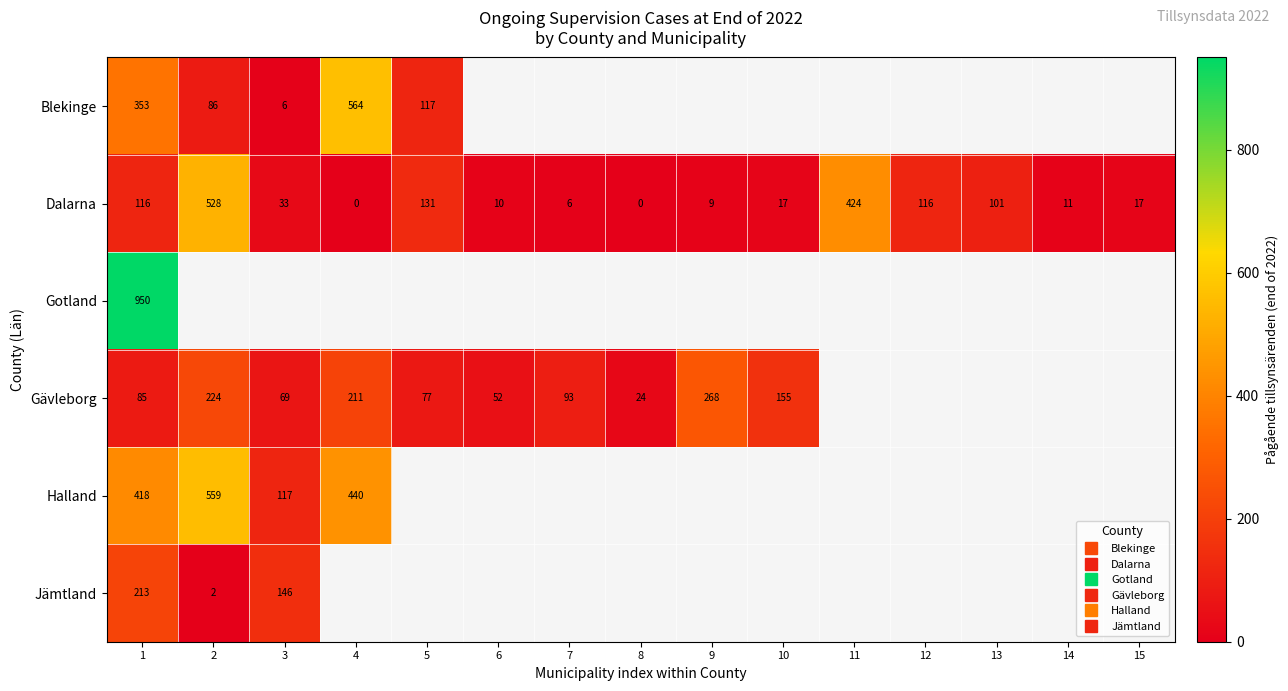

The Jämtland series shows 213.0 at 1. True or false?

True